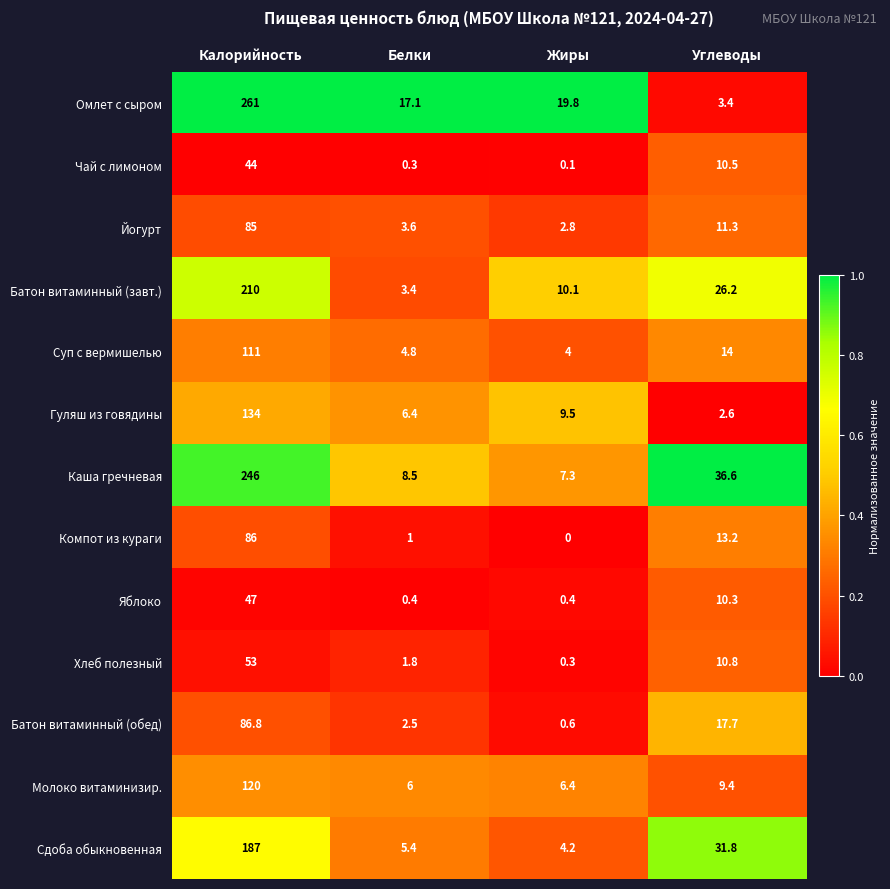

True or false: Сдоба обыкновенная has a value of 6.6 at Жиры.

False